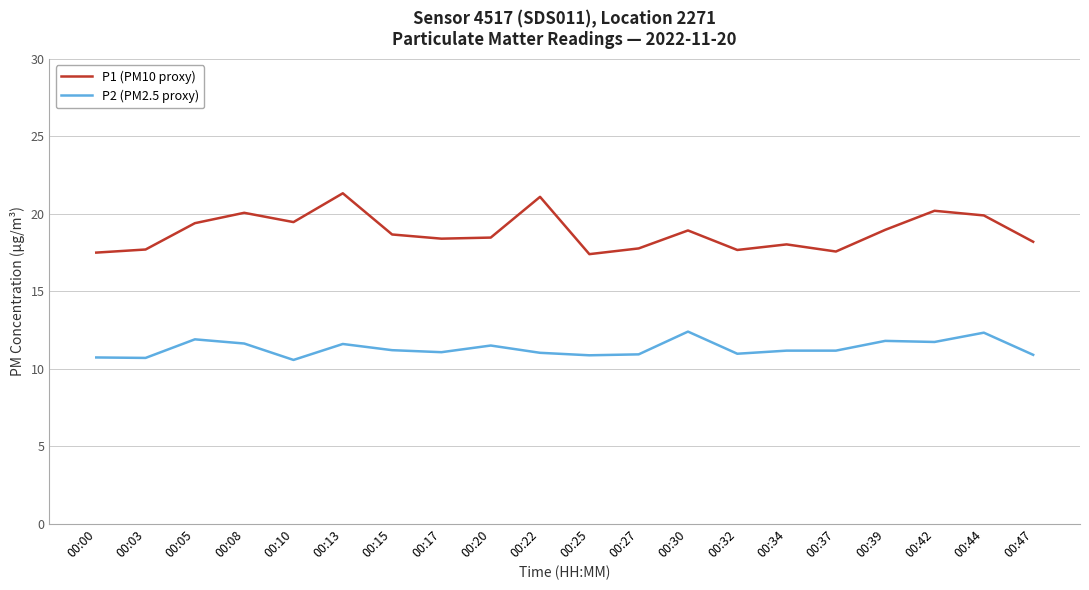

What is the minimum value for P2 (PM2.5 proxy)?

10.6